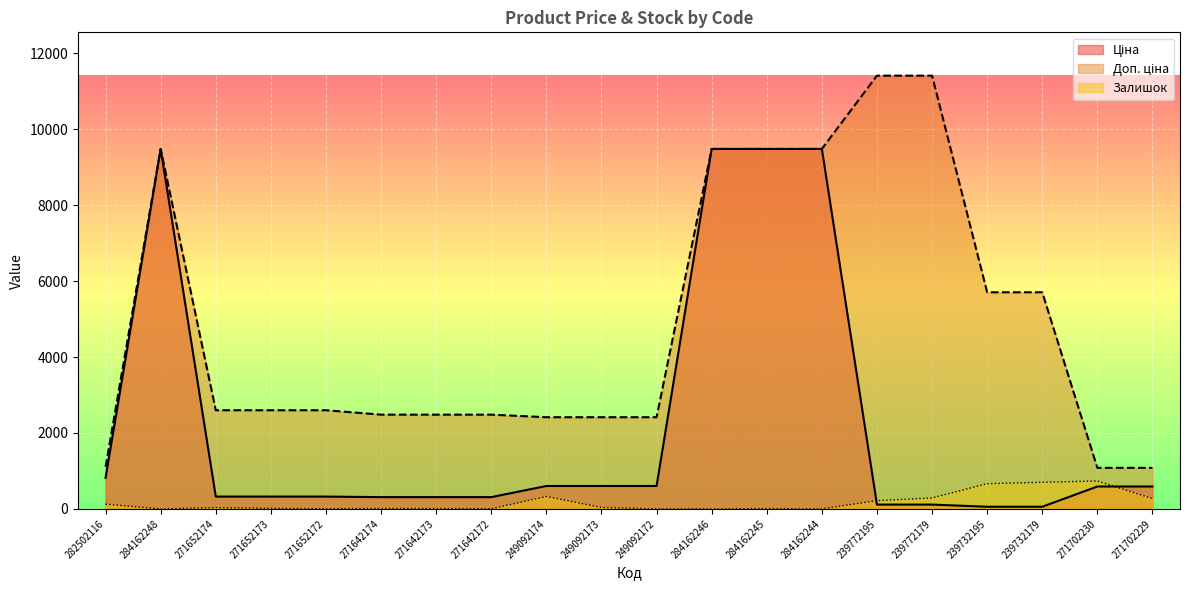

At how many categories does at least one series exceed 10650?

2